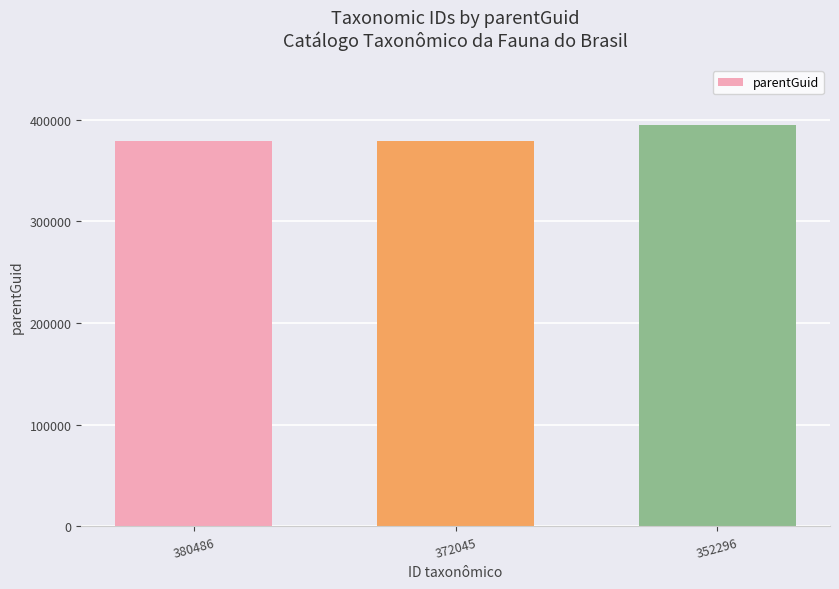

Where is the data nearest to the value 386935?

372045